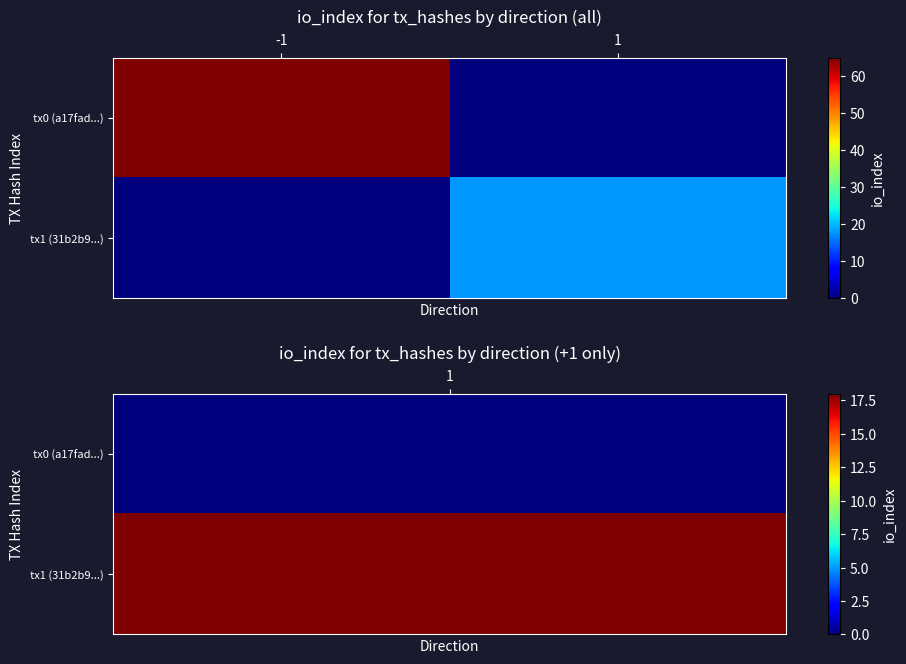

Reading right to left, what are all the values shown in this chart?

tx0 (a17fad...): 1=0	-1=65
tx1 (31b2b9...): 1=18	-1=0